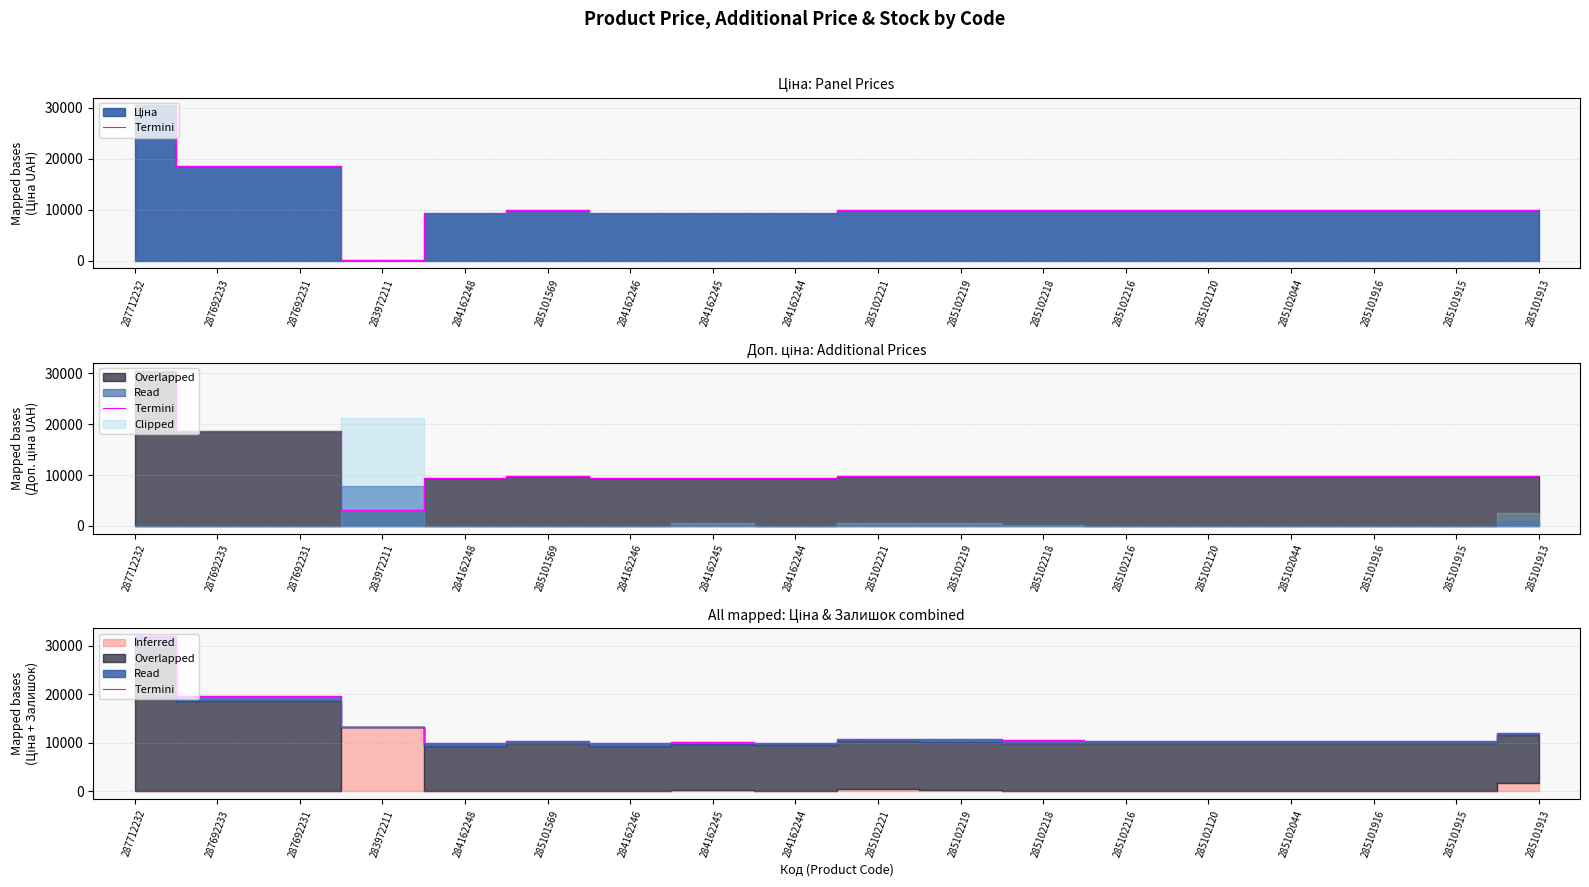

What is the difference between the maximum and minimum values?

22150.3